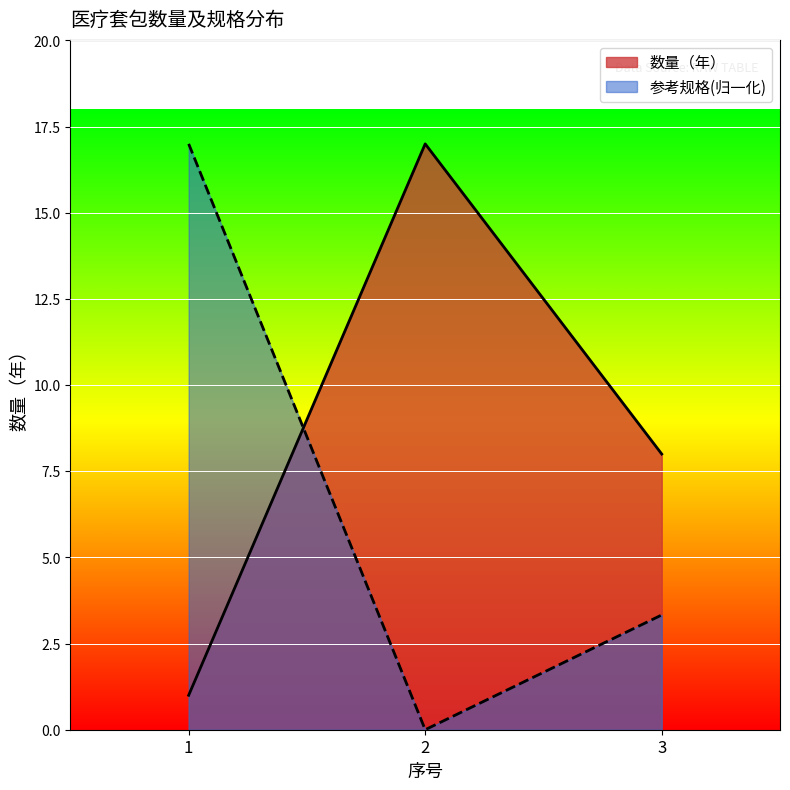

At which label does 数量（年） first exceed 8?

2